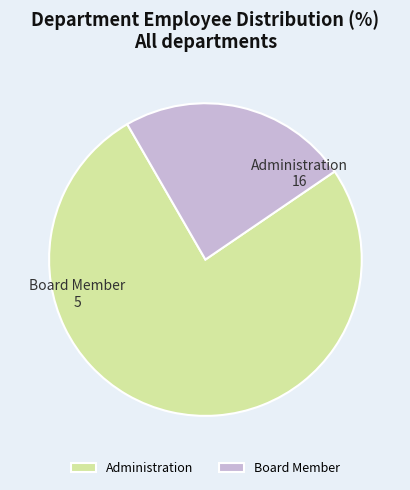

Count the number of slices in the pie.

2